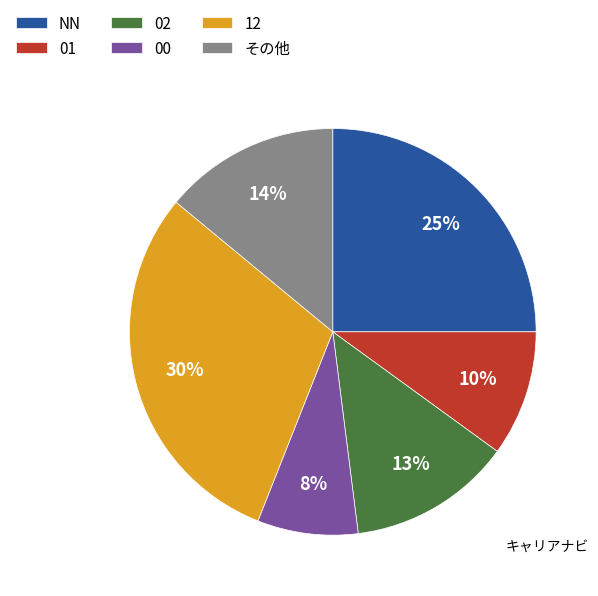

To the nearest percent, what percentage of the pie is 02?

13%